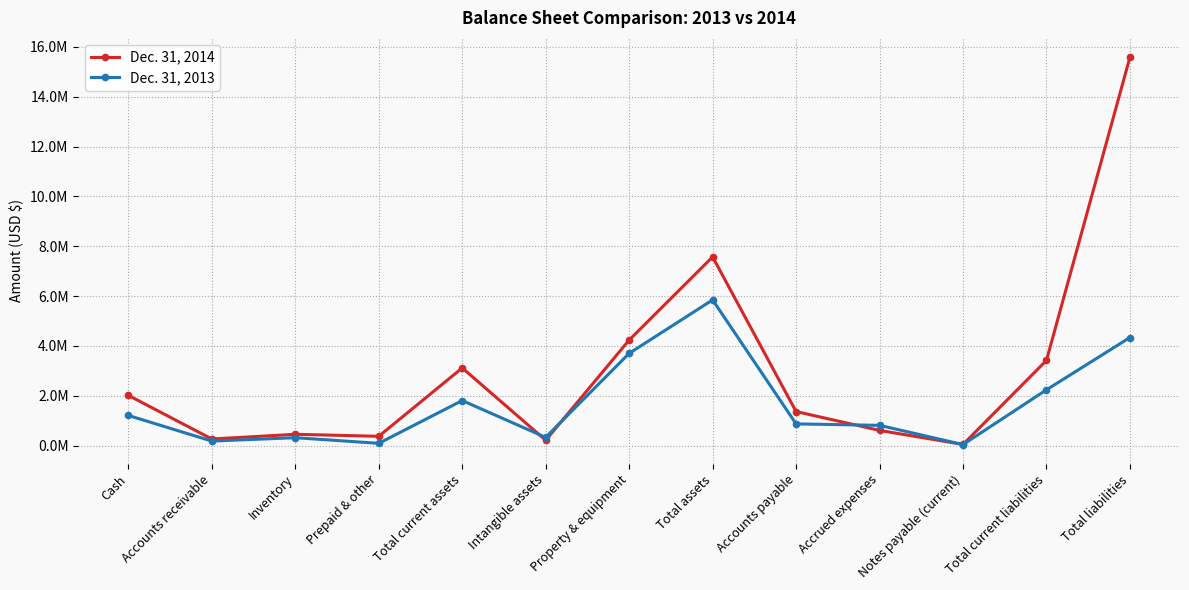

List the series in order of their overall mean, highest first.

Dec. 31, 2014, Dec. 31, 2013